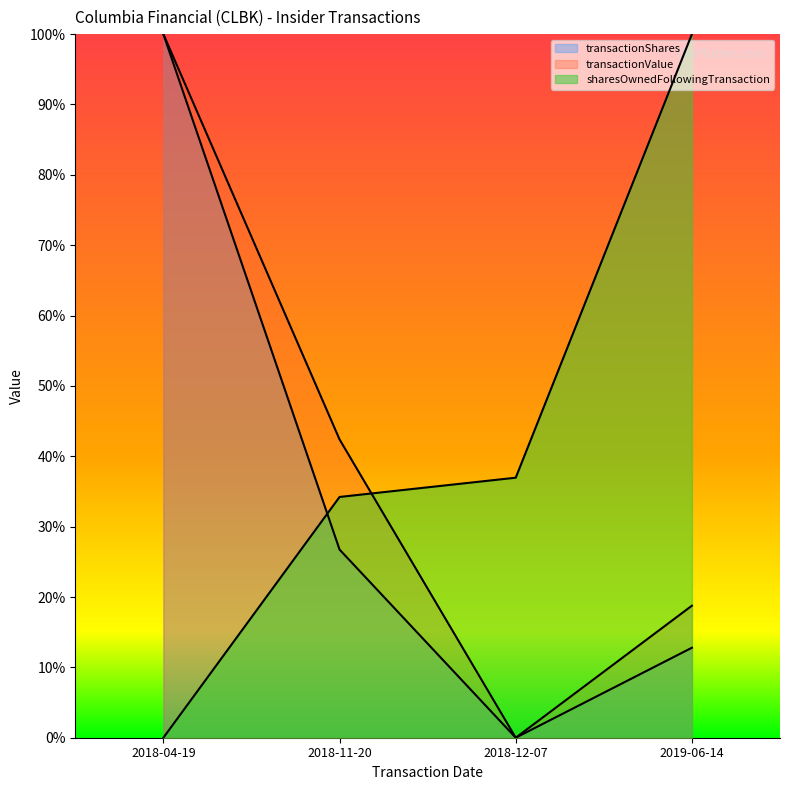

Count the number of categories in the chart.

4